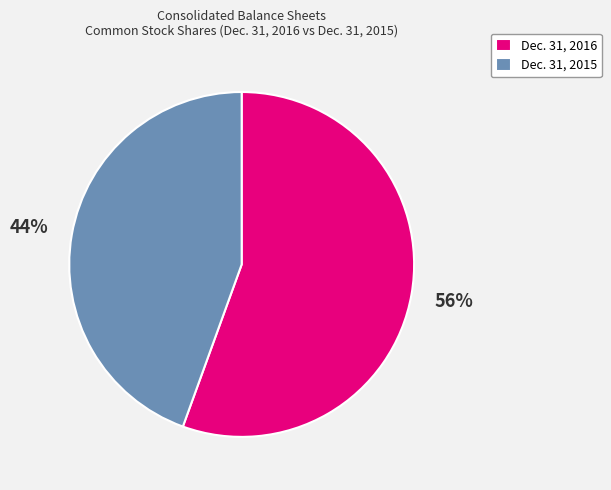

Between Dec. 31, 2016 and Dec. 31, 2015, which is larger?

Dec. 31, 2016